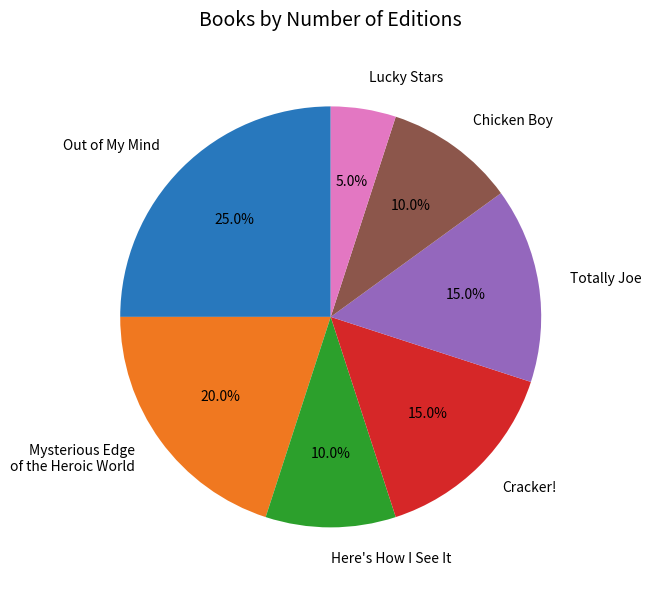

Does Out of My Mind account for over 50% of the chart?

No